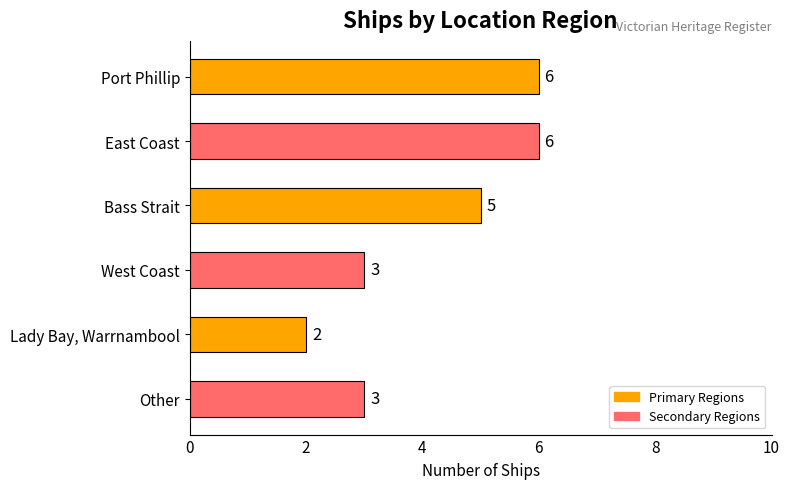

Count the values in the range 3 to 6.

5